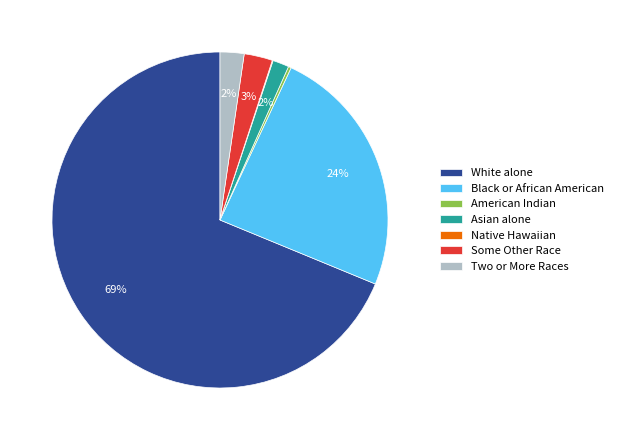

Do Two or More Races and White alone together represent more than half of the pie?

Yes